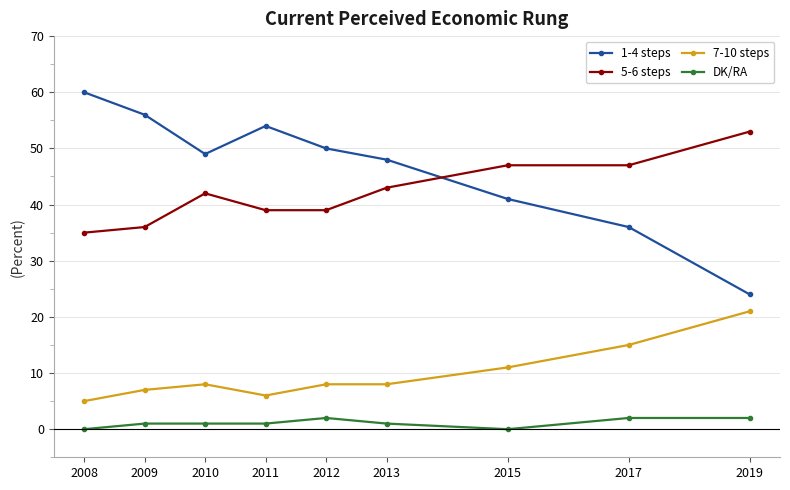

What value does the 1-4 steps series have at 2013, to the nearest 10?

50